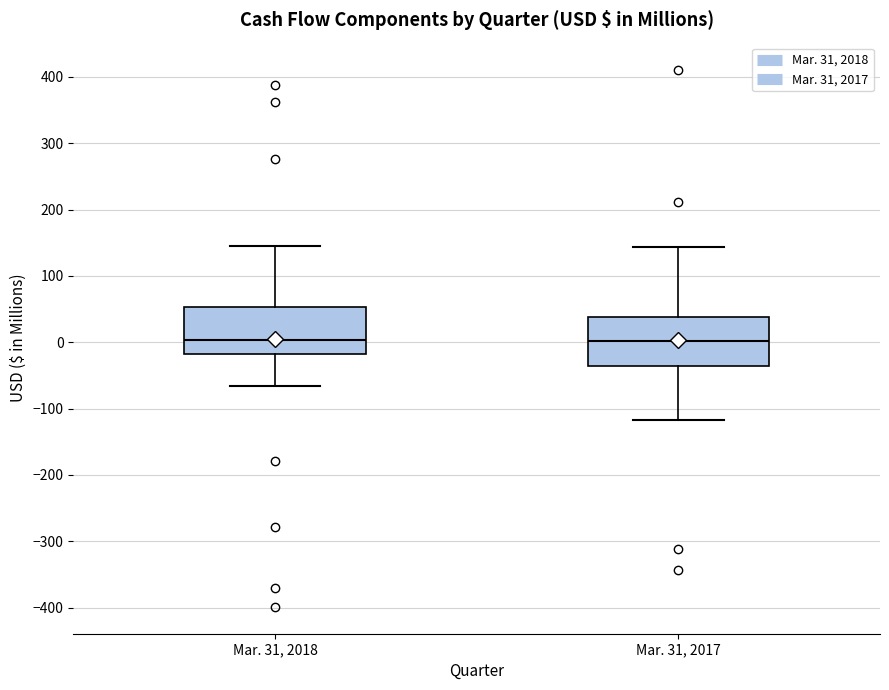

Reading left to right, read every box against the y-axis: the position of its median line, the range the box covers, and the ends of its whiskers. The values are not printed on the chart, so give them approximately, as read against the axis.

Mar. 31, 2018: median 0, box -20 to 50, whiskers -70 to 140
Mar. 31, 2017: median 0, box -40 to 40, whiskers -120 to 140